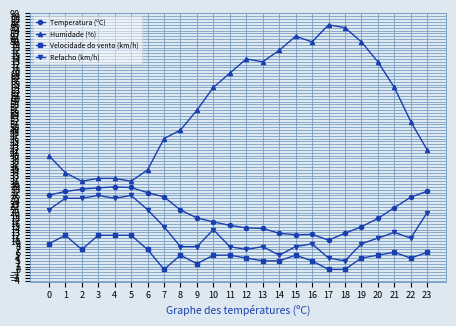

What is the total value across all series at 12?

99.6